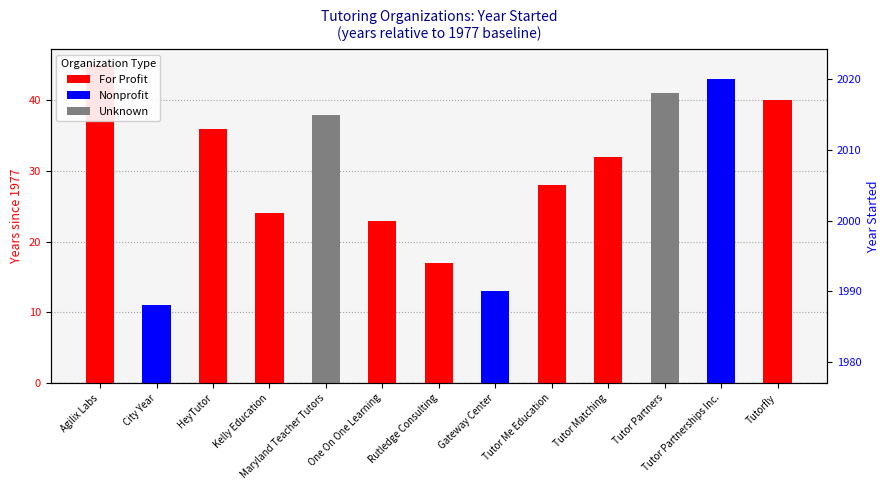

What is the difference between the values at Tutor Partnerships Inc. and Tutorfly?

3